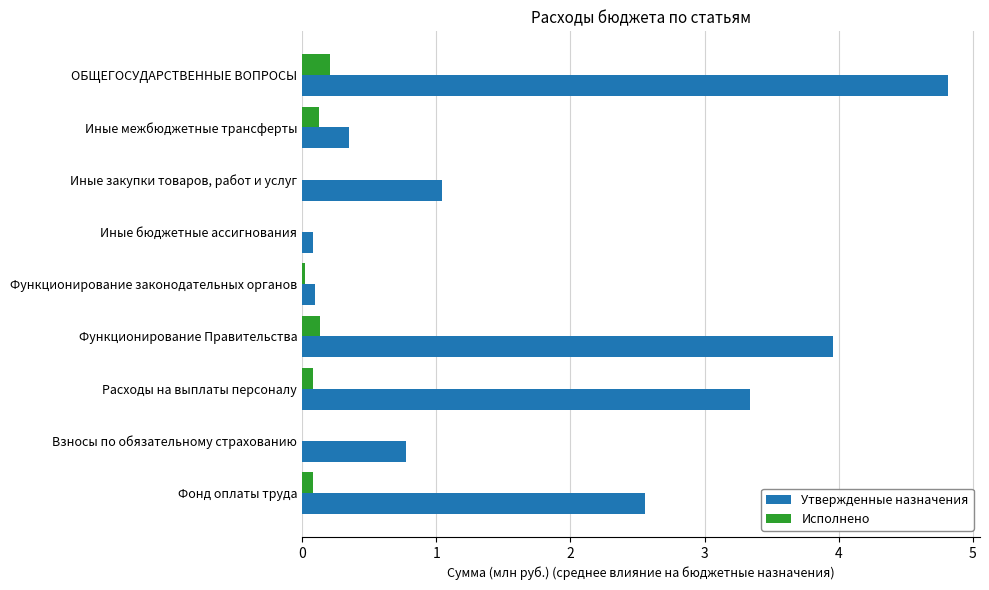

Which series has the largest range (max minus min)?

Утвержденные назначения